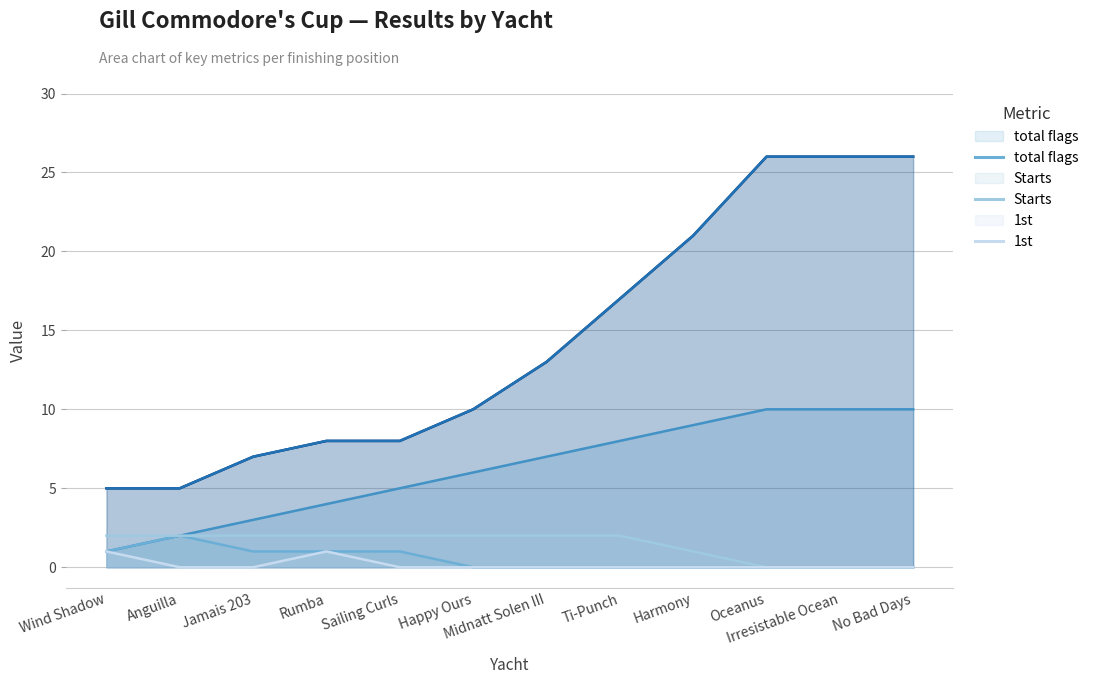

Which has a higher value, Oceanus or Jamais 203?

Oceanus